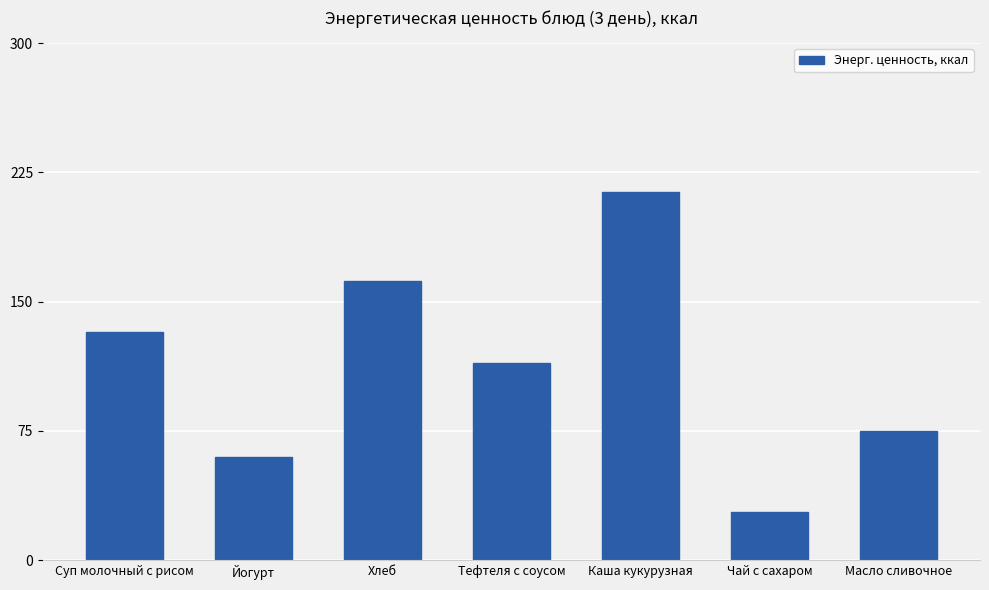

Which category has the highest value across all series?

Каша кукурузная